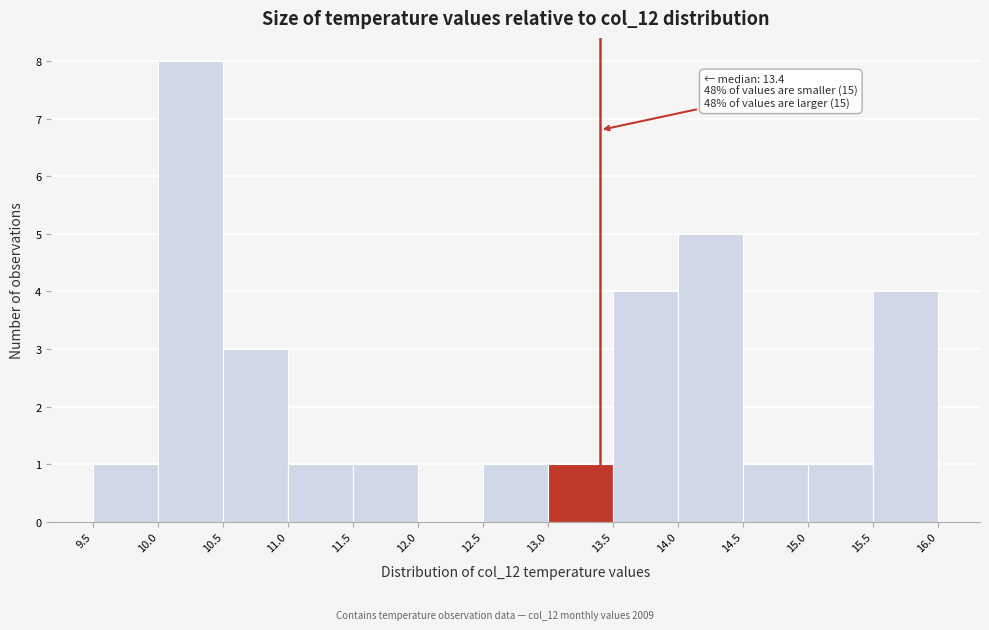

Over which range of the x-axis is the bar tallest?

10.0 to 10.5